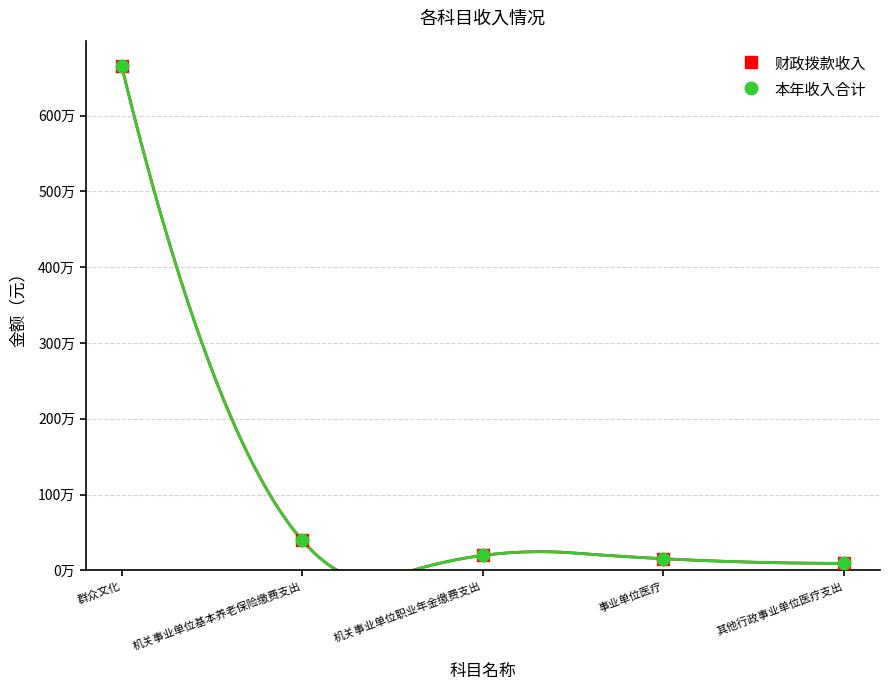

True or false: 本年收入合计 and 财政拨款收入 cross at least once.

False